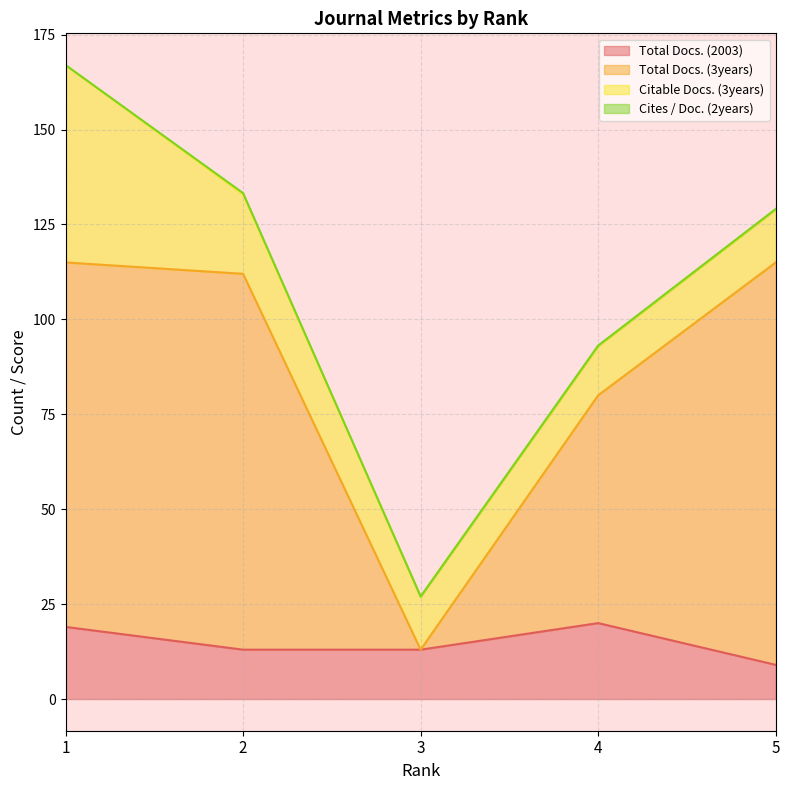

The Total Docs. (2003) series shows 9.0 at 5. True or false?

True